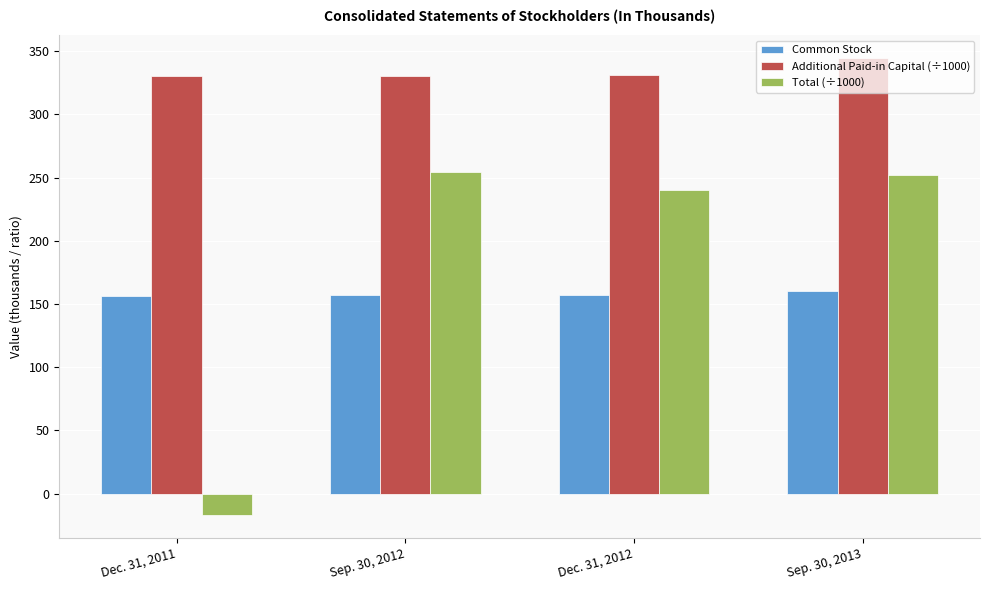

What value does the Total (÷1000) series have at Dec. 31, 2012?

240.3